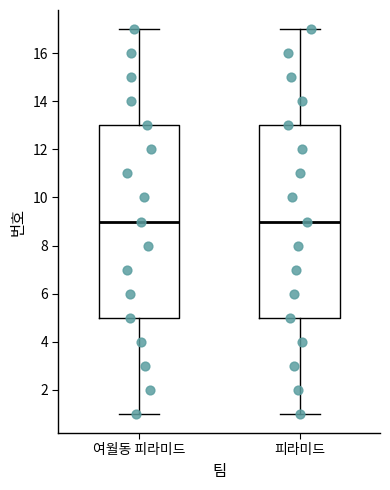

Reading left to right, transcribe this box plot: for each box, give where its median line is, the range the box spans, and where its two whiskers end, as read against the y-axis. The values are not printed on the chart, so give them approximately, as read against the axis.

여월동 피라미드: median 9, box 5 to 13, whiskers 1 to 17
피라미드: median 9, box 5 to 13, whiskers 1 to 17